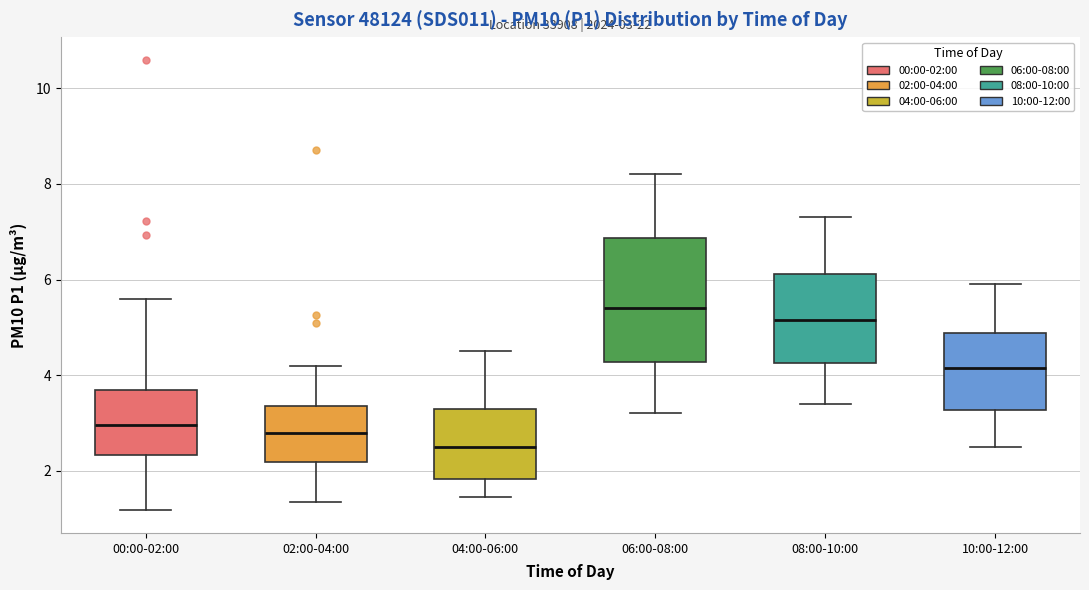

Which box is the tallest, from its lower edge to its upper edge?

06:00-08:00